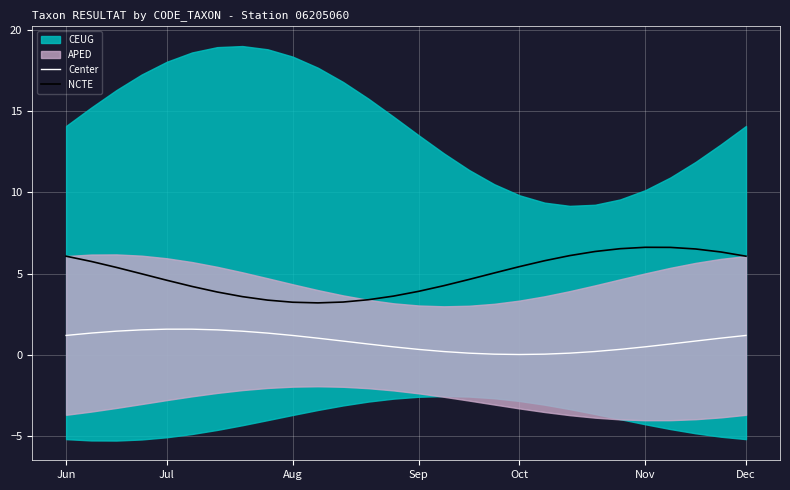

Which series has the largest total across all categories?

NCTE